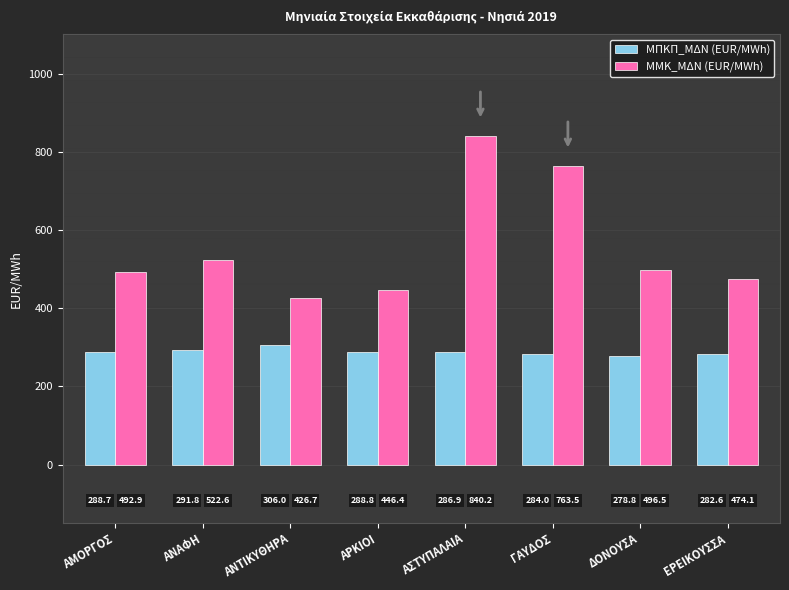

Is the value of ΜΜΚ_ΜΔΝ (EUR/MWh) at ΑΝΑΦΗ greater than the value of ΜΠΚΠ_ΜΔΝ (EUR/MWh) at ΓΑΥΔΟΣ?

Yes